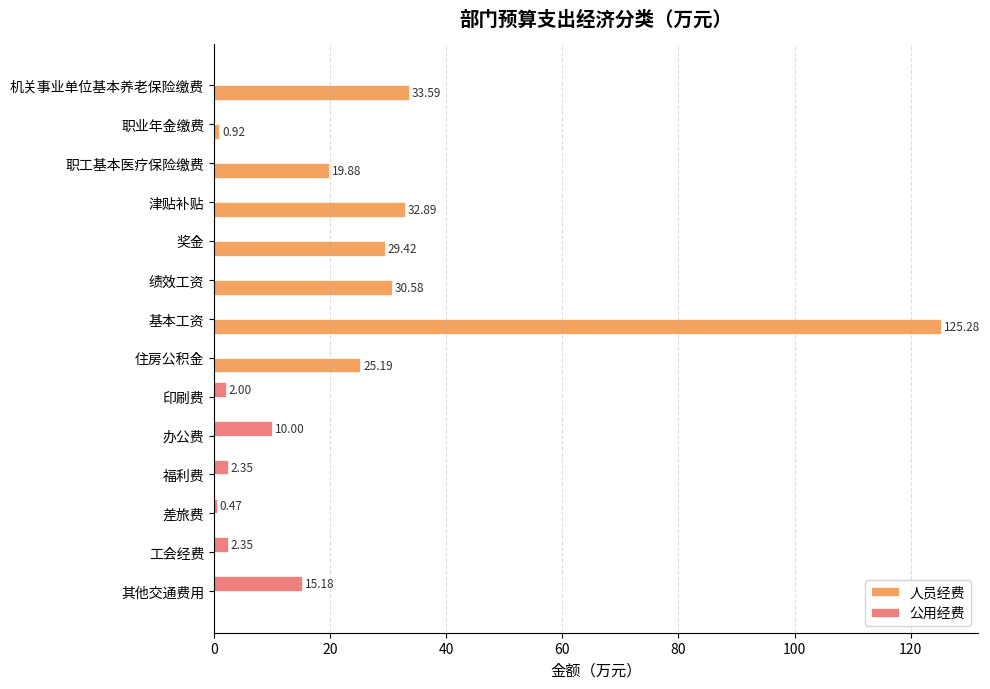

Between 办公费 and 其他交通费用, which series saw the biggest shift?

公用经费